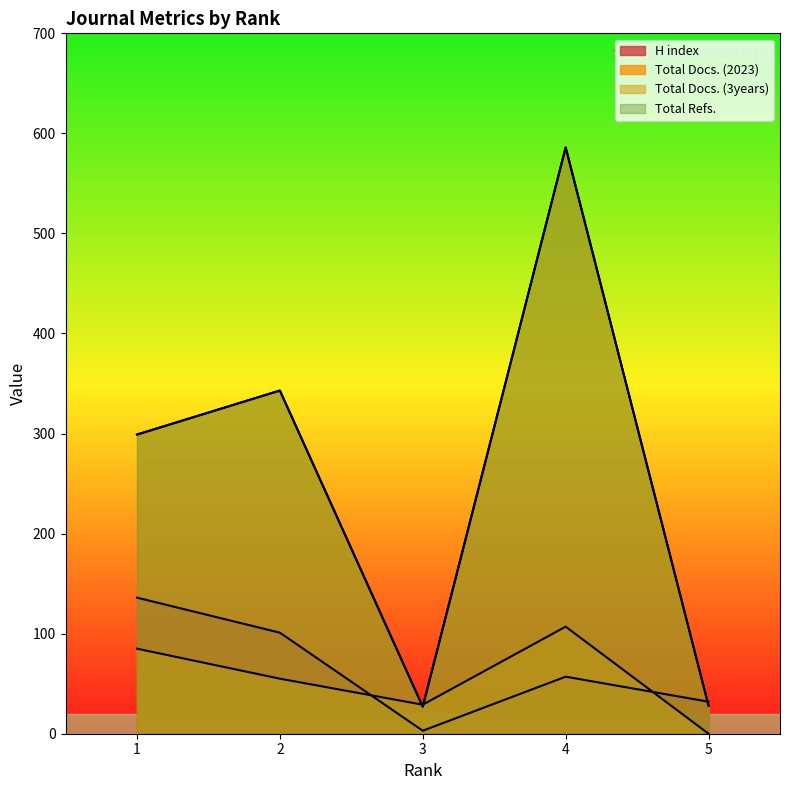

How many data points in Total Refs. are above 299?

2